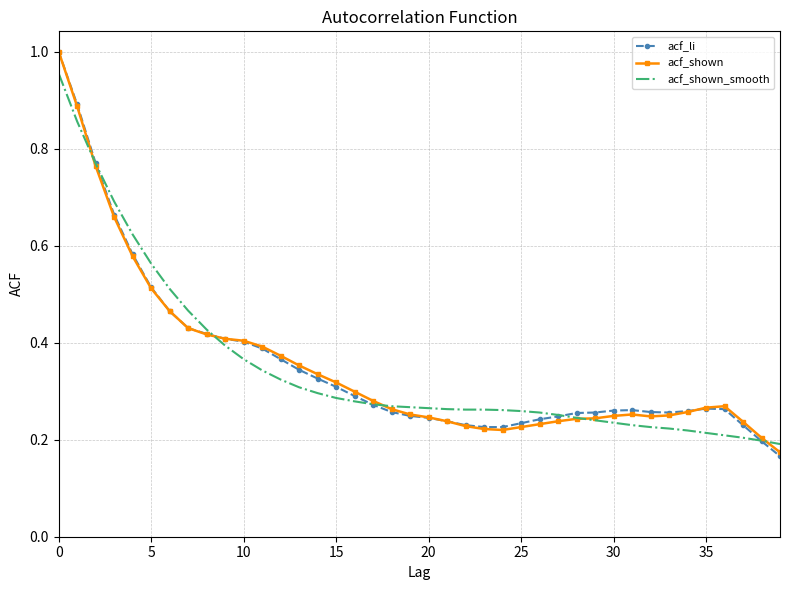

Which series has the largest range (max minus min)?

acf_li